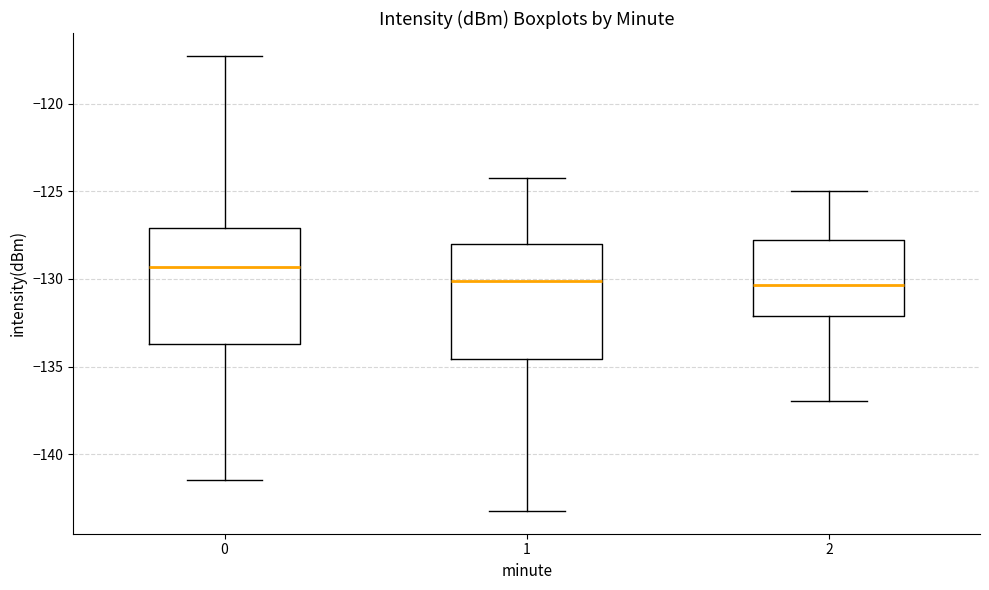

Where is the lower edge of the box at x = 2 on the y-axis? The values are not printed on the chart, so give them approximately, as read against the axis.

-132.0